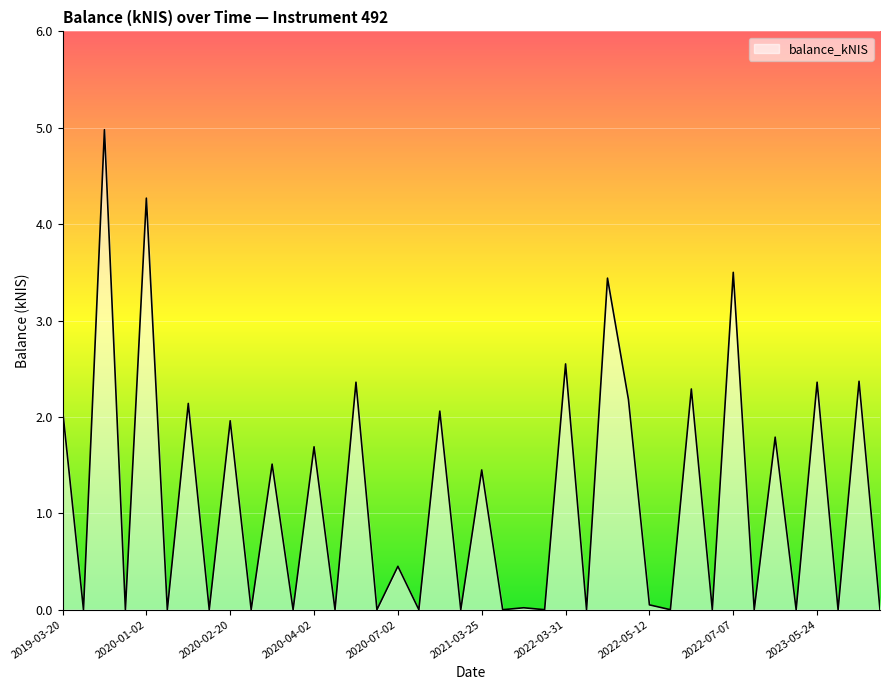

What is the greatest value displayed?

5.0